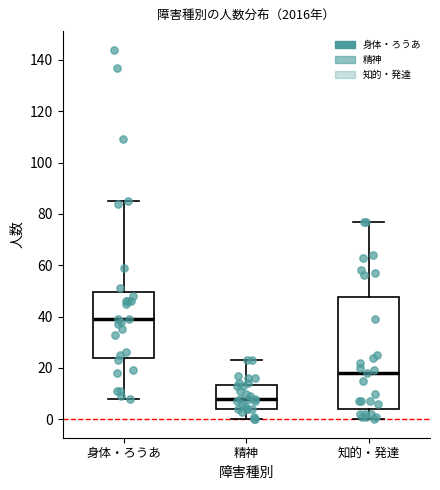

Which box's median line is the highest?

身体・ろうあ